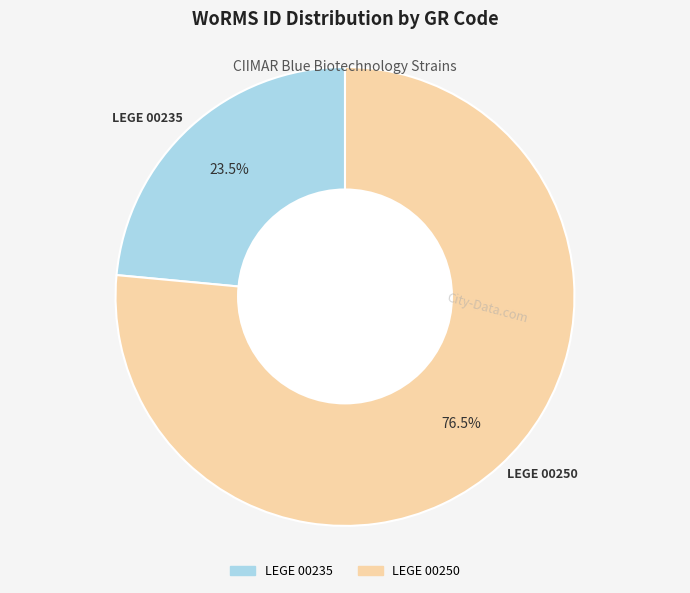

Rank the categories by value from highest to lowest.

LEGE 00250, LEGE 00235